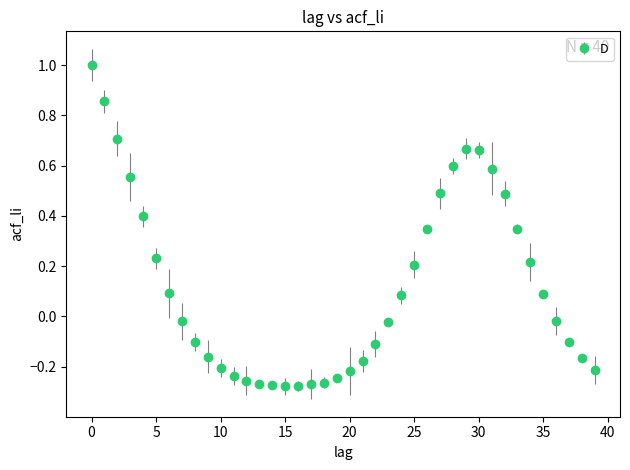

What is the greatest value displayed?

1.0